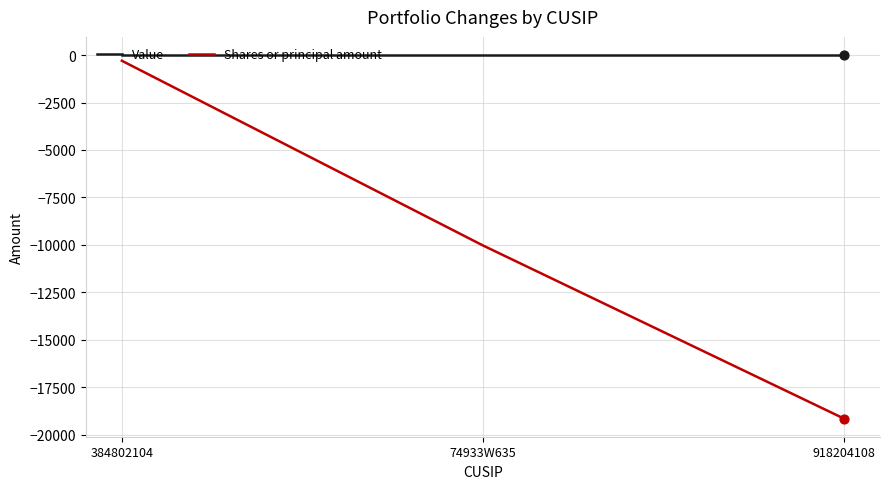

At which category is the sum across all series the highest?

384802104